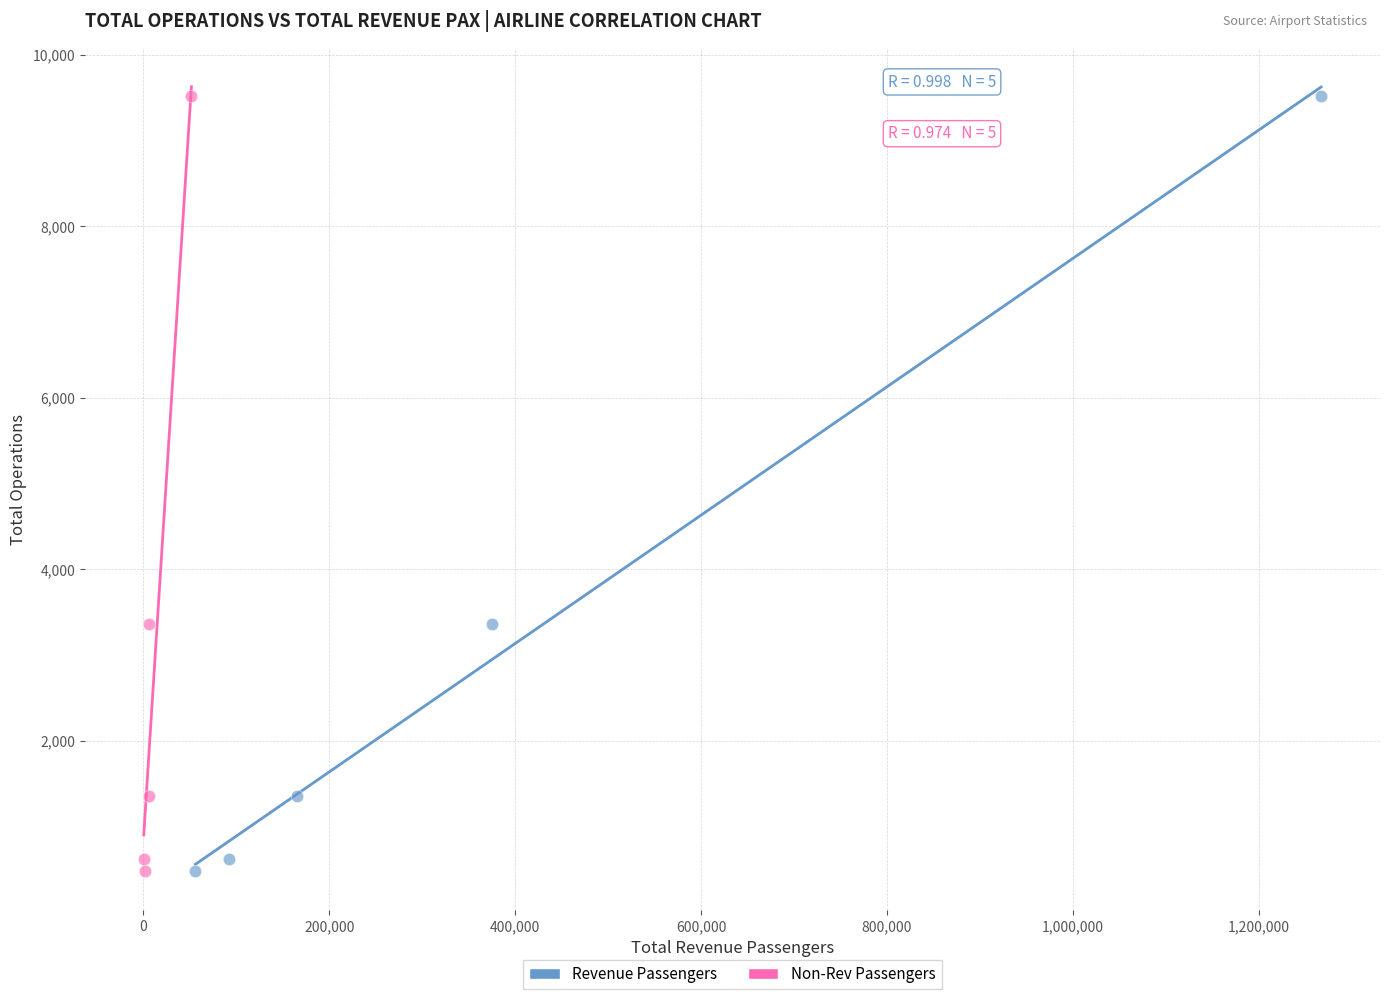

What are all the series names shown in the legend?

Revenue Passengers, Non-Rev Passengers